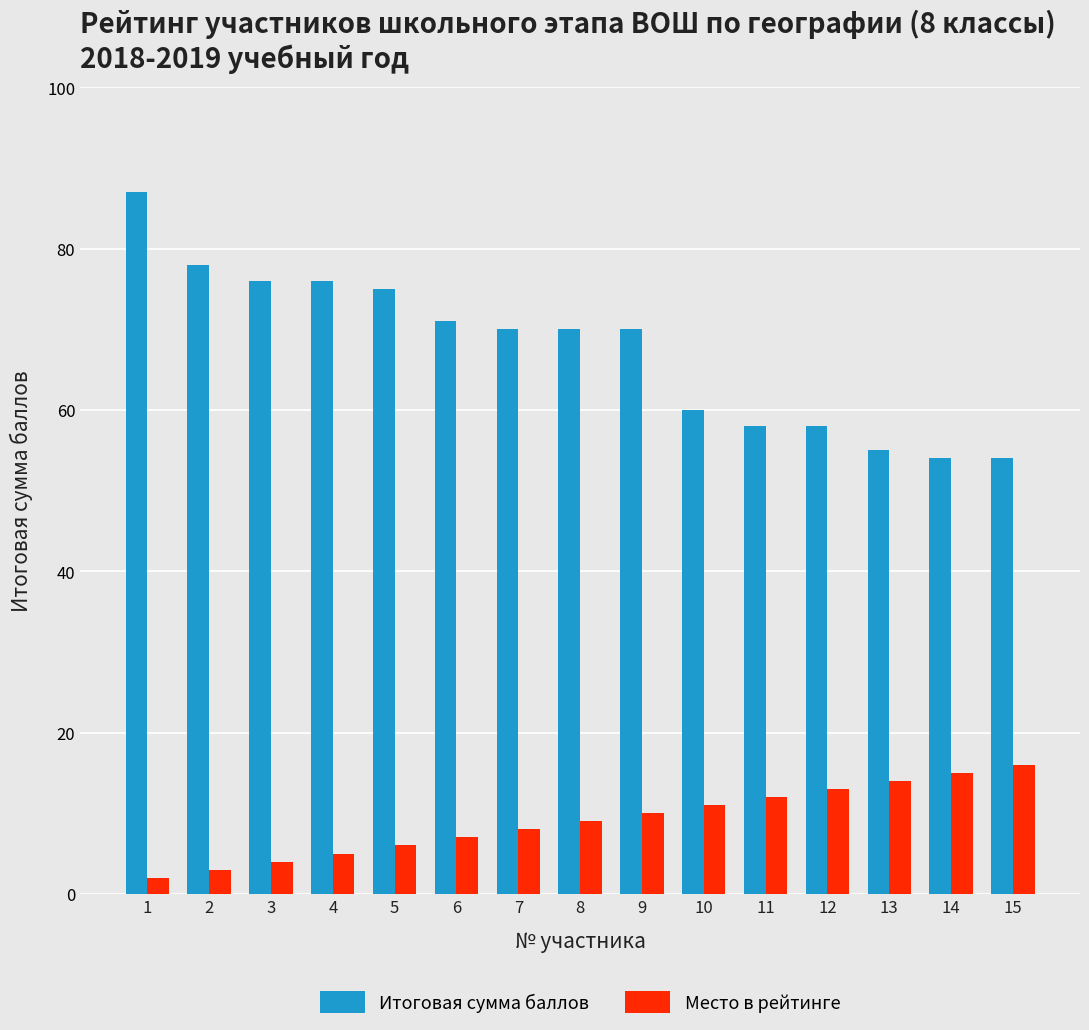

What is the total value across all series at 13?

69